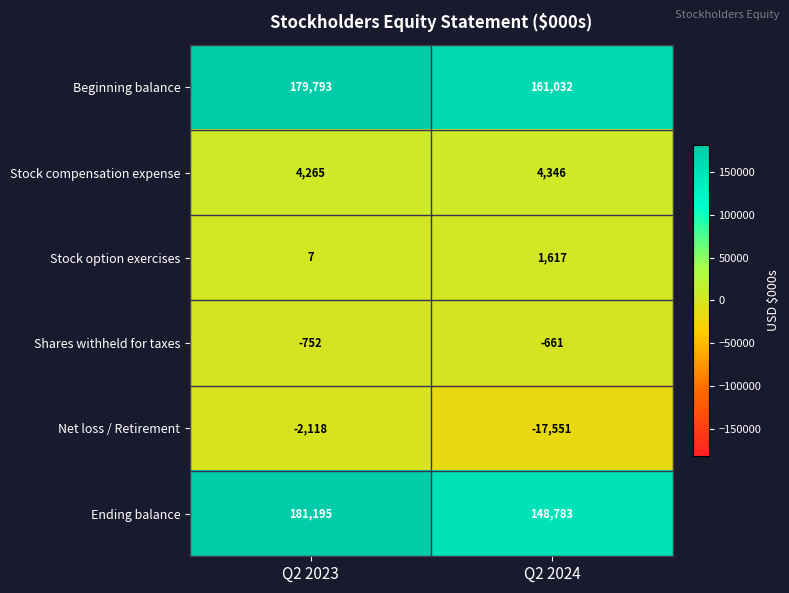

What is the smallest value displayed?

-17551